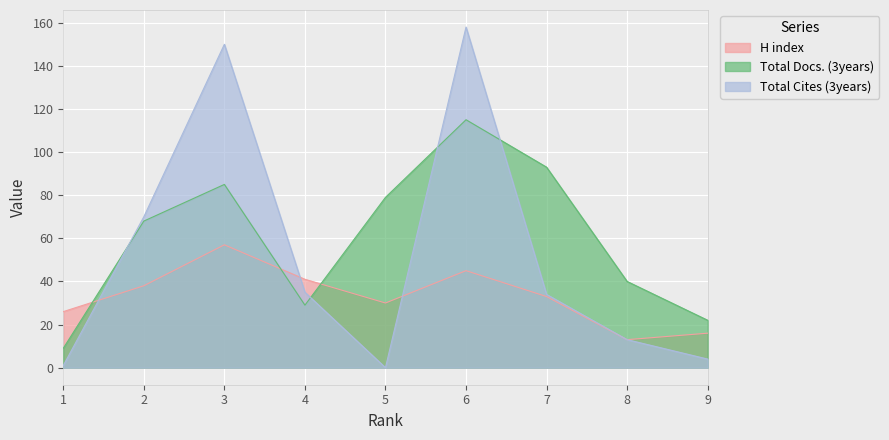

What is the lowest value of the H index series?

13